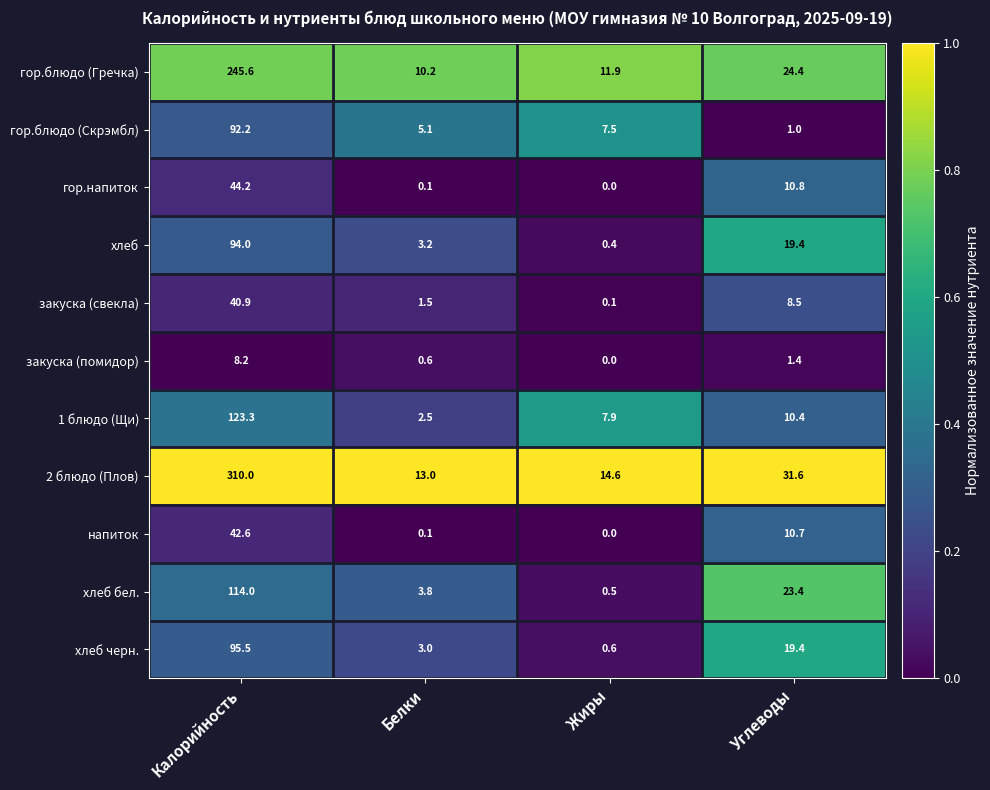

At which label does напиток first exceed 10?

Калорийность